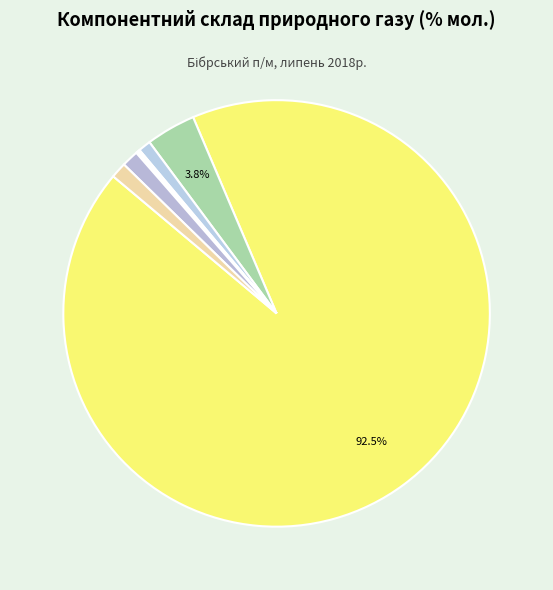

To the nearest percent, what is the average slice percentage?

11%